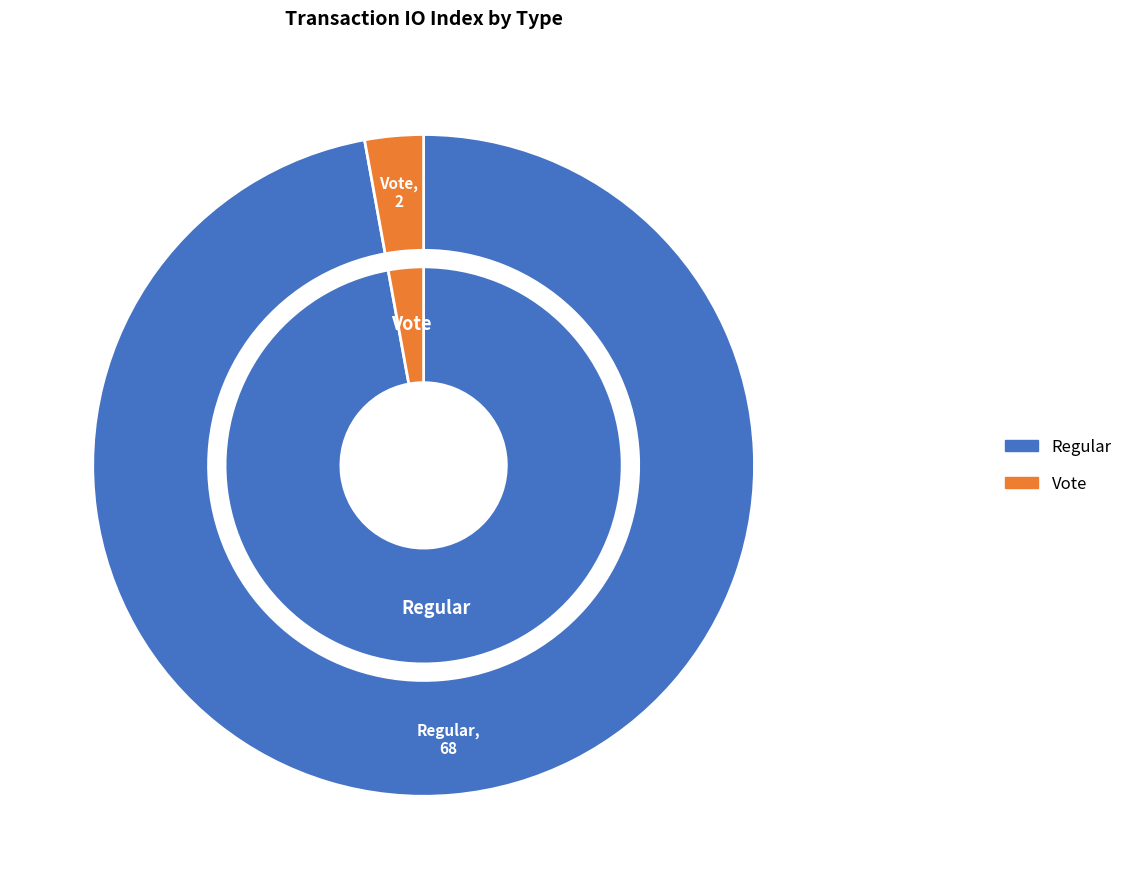

How many segments does this pie chart have?

2